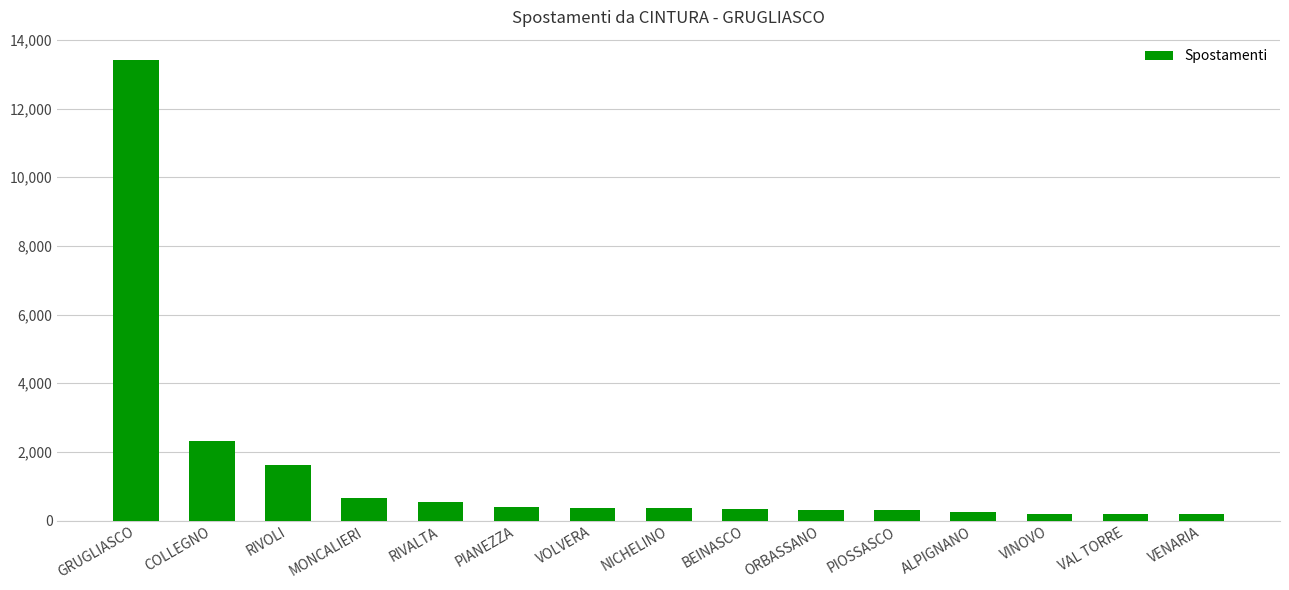

What is the ratio of the value at ORBASSANO to the value at VENARIA?

1.5